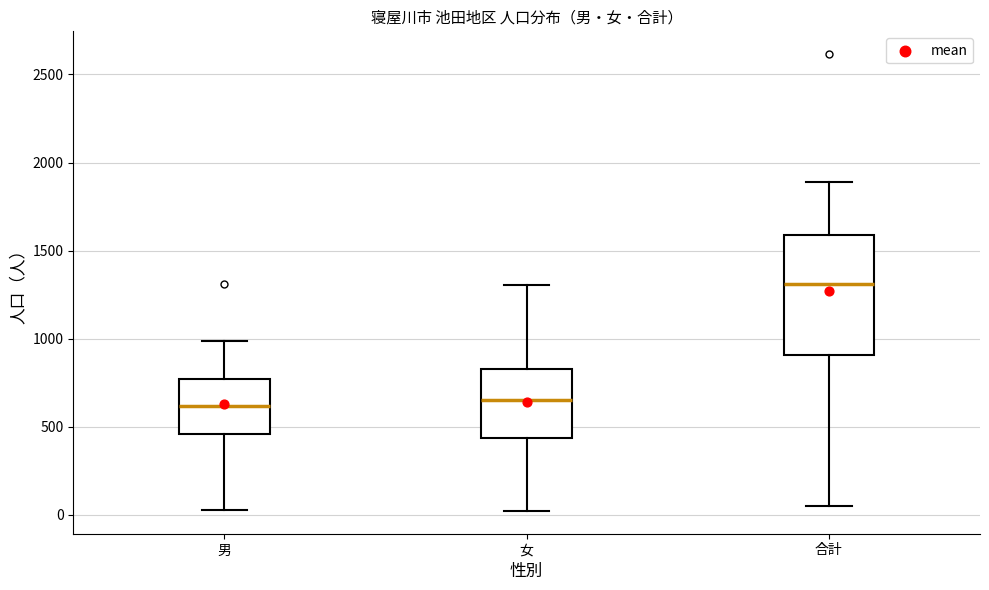

Reading left to right, transcribe this box plot: for each box, give where its median line is, the range the box spans, and where its two whiskers end, as read against the y-axis. The values are not printed on the chart, so give them approximately, as read against the axis.

男: median 600, box 450 to 750, whiskers 50 to 1000
女: median 650, box 450 to 850, whiskers 0 to 1300
合計: median 1300, box 900 to 1600, whiskers 50 to 1900